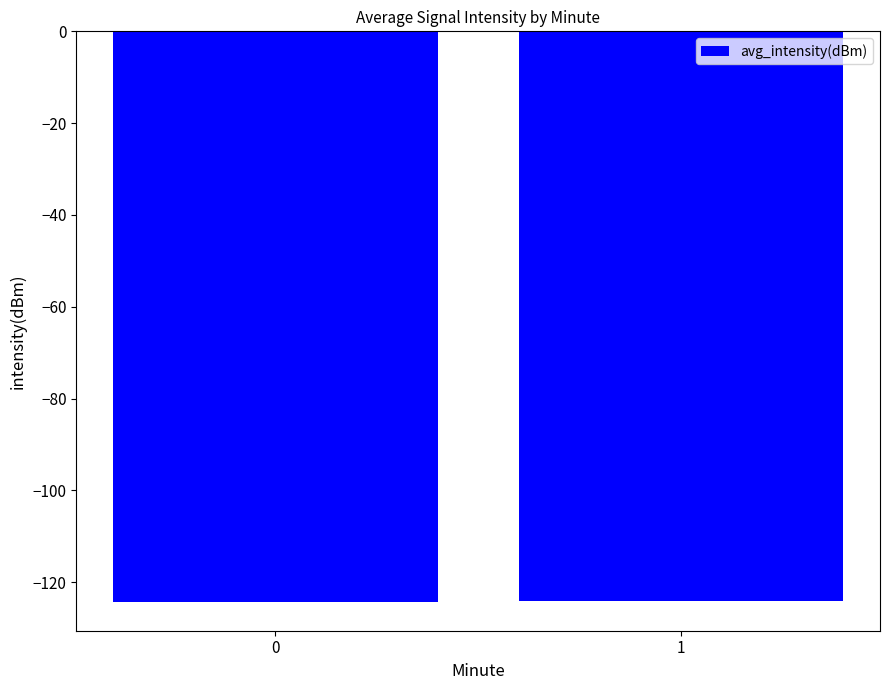

What is the value of the 2nd bar from the left?

-124.2